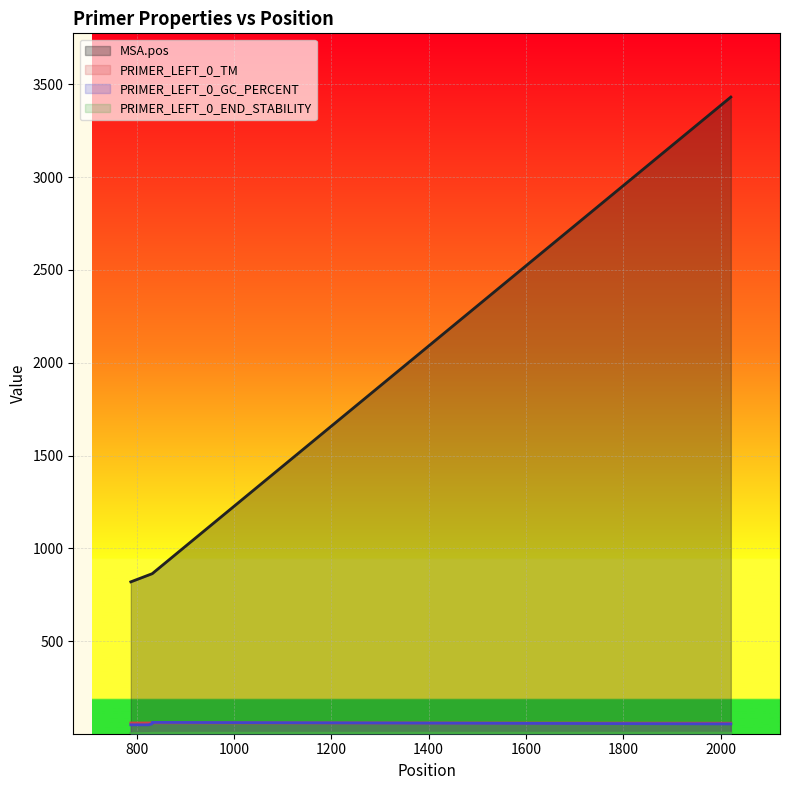

What is the maximum value for MSA.pos?

3431.0